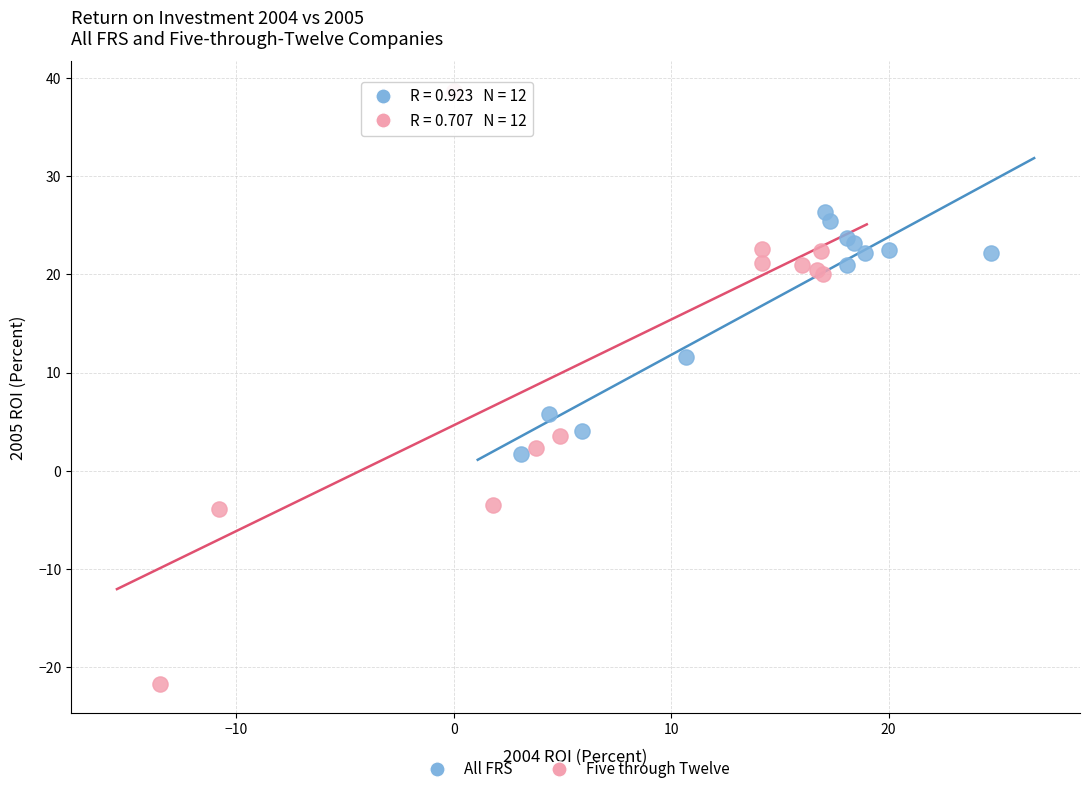

Which series reaches the minimum Y coordinate?

Five through Twelve